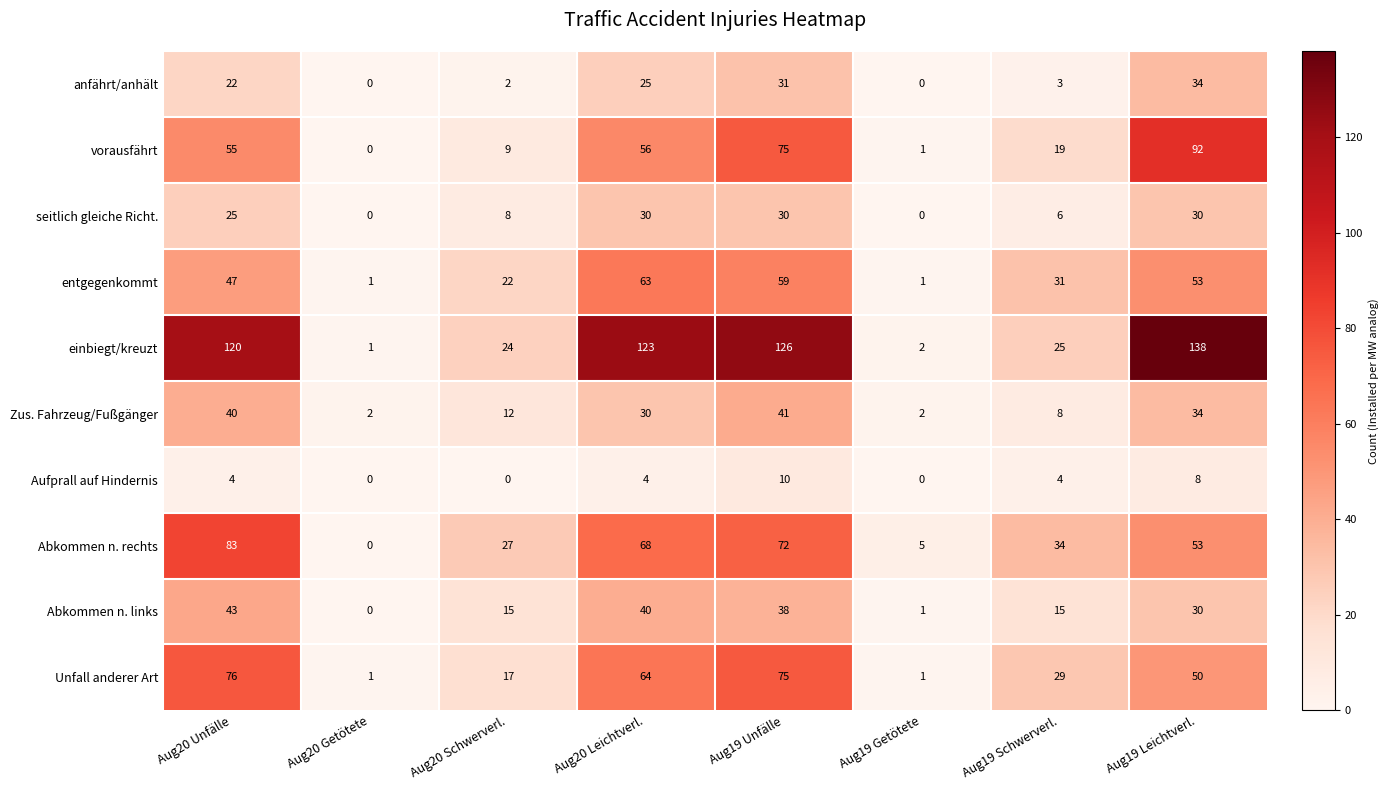

Which series has the largest total across all categories?

einbiegt/kreuzt